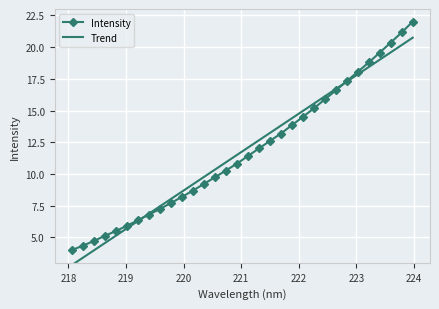

Rank the series by their maximum value, from highest to lowest.

Intensity, Trend